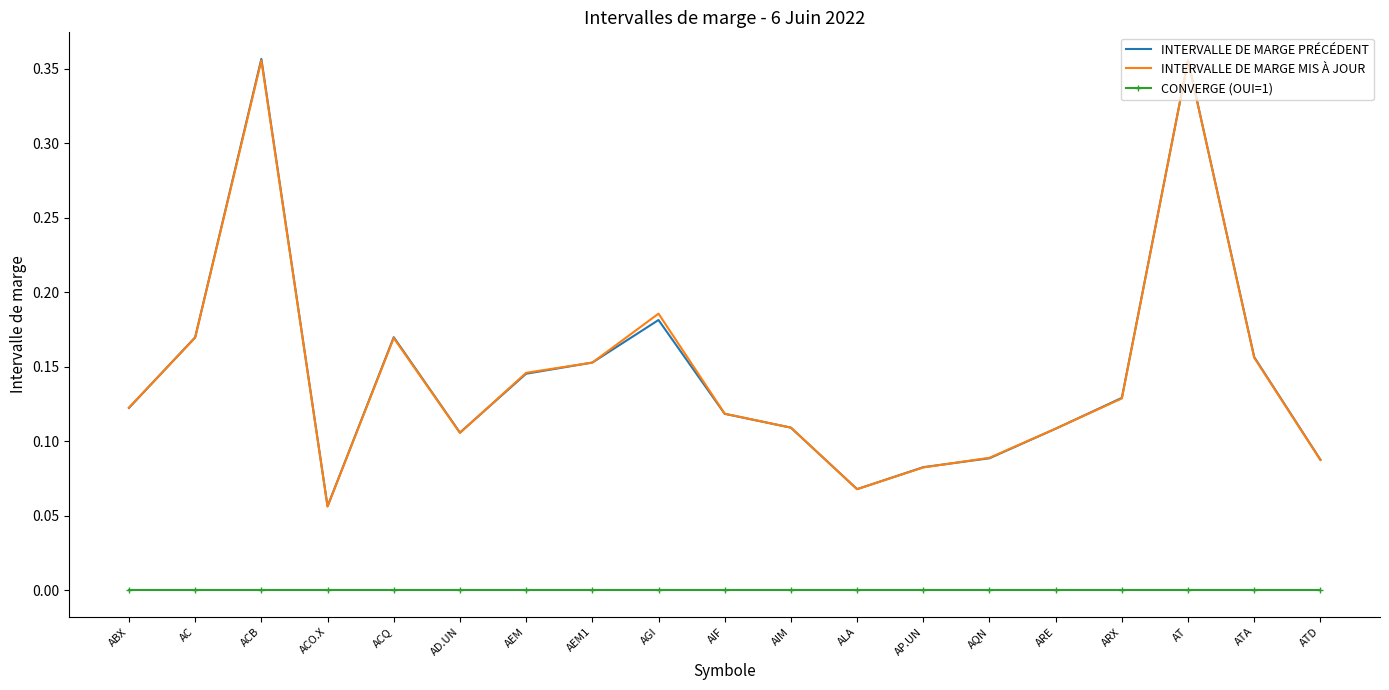

What are all the series names shown in the legend?

INTERVALLE DE MARGE PRÉCÉDENT, INTERVALLE DE MARGE MIS À JOUR, CONVERGE (OUI=1)